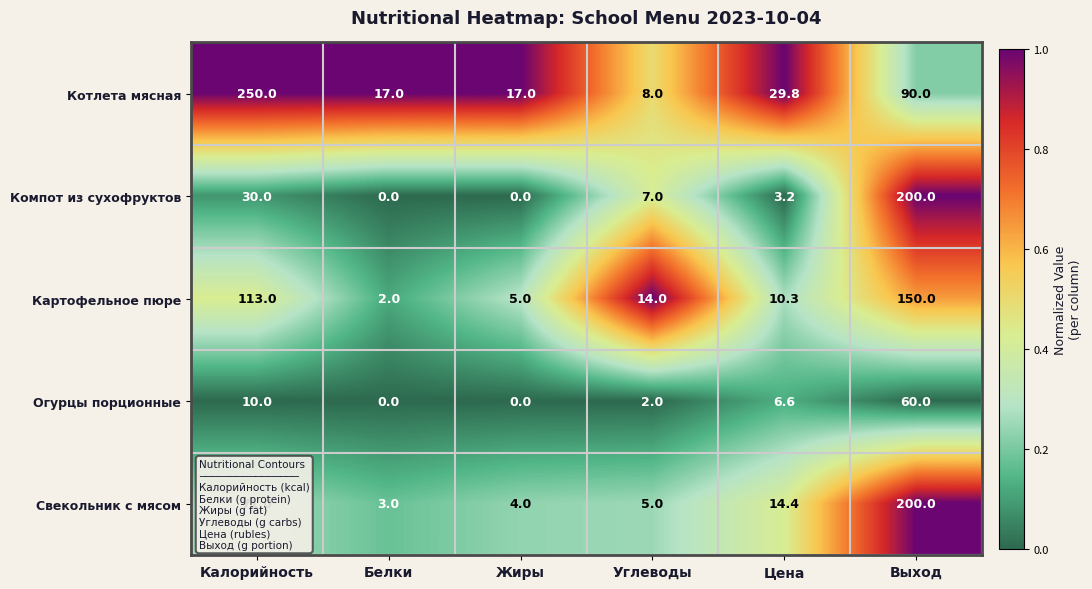

Between Жиры and Цена, which series saw the biggest shift?

Котлета мясная